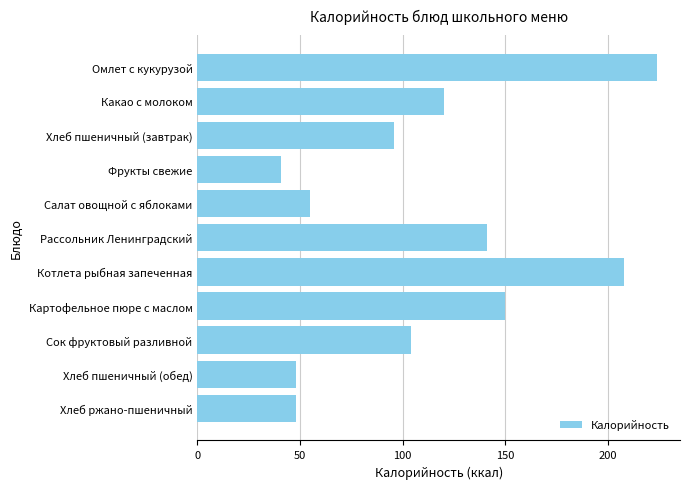

What is the difference between the second highest and minimum values?

167